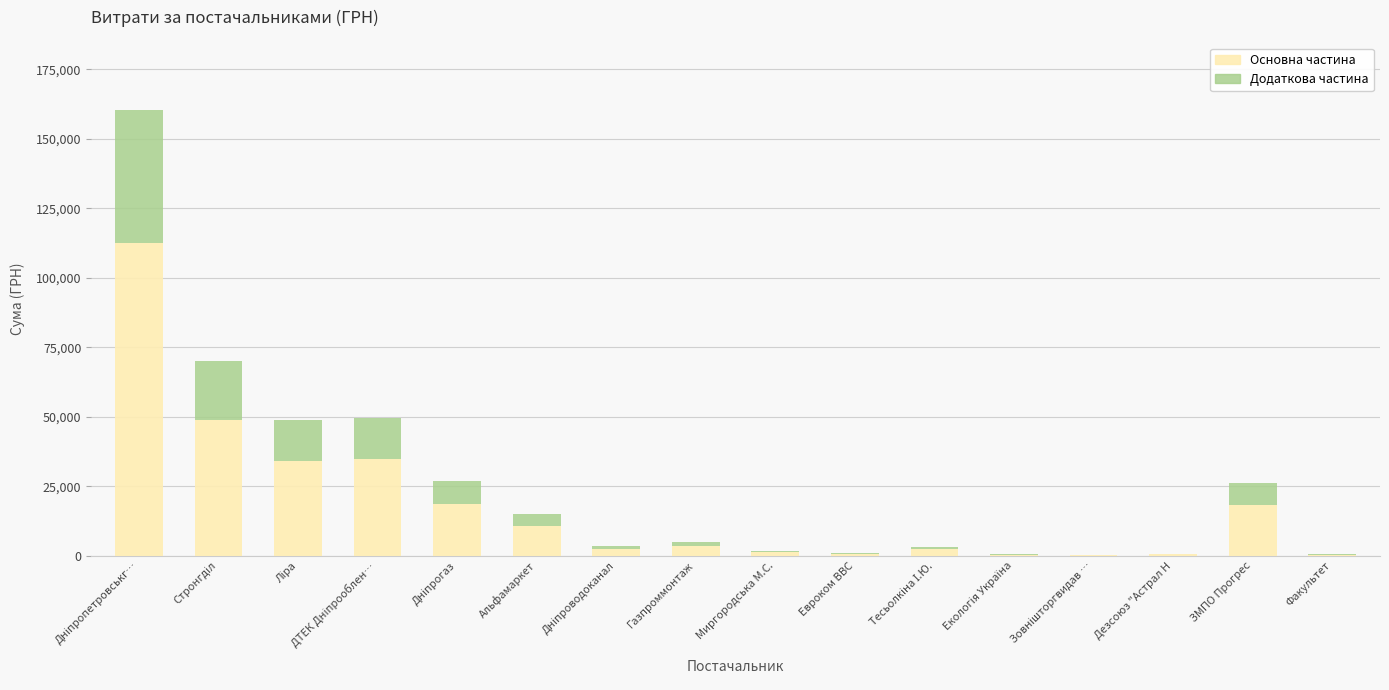

What is the sum of all Основна частина values?

289288.5